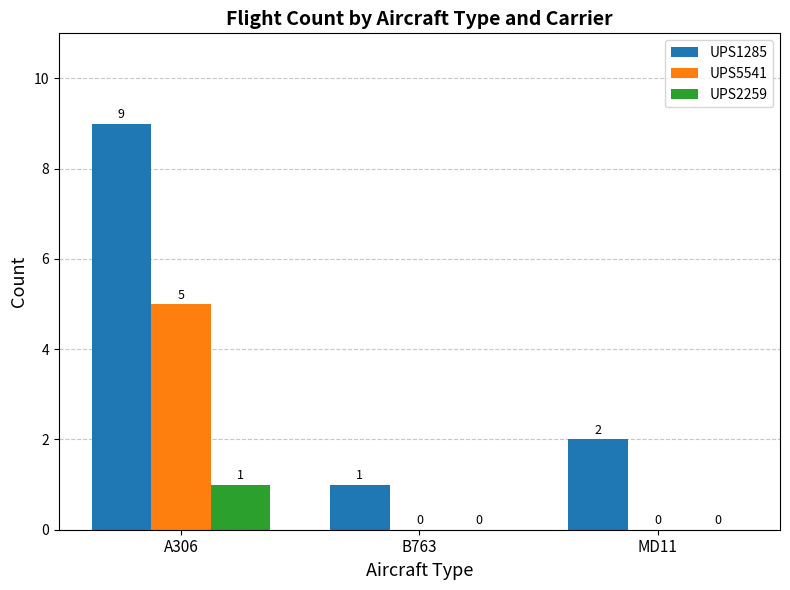

How many positive values does the UPS2259 series have?

1